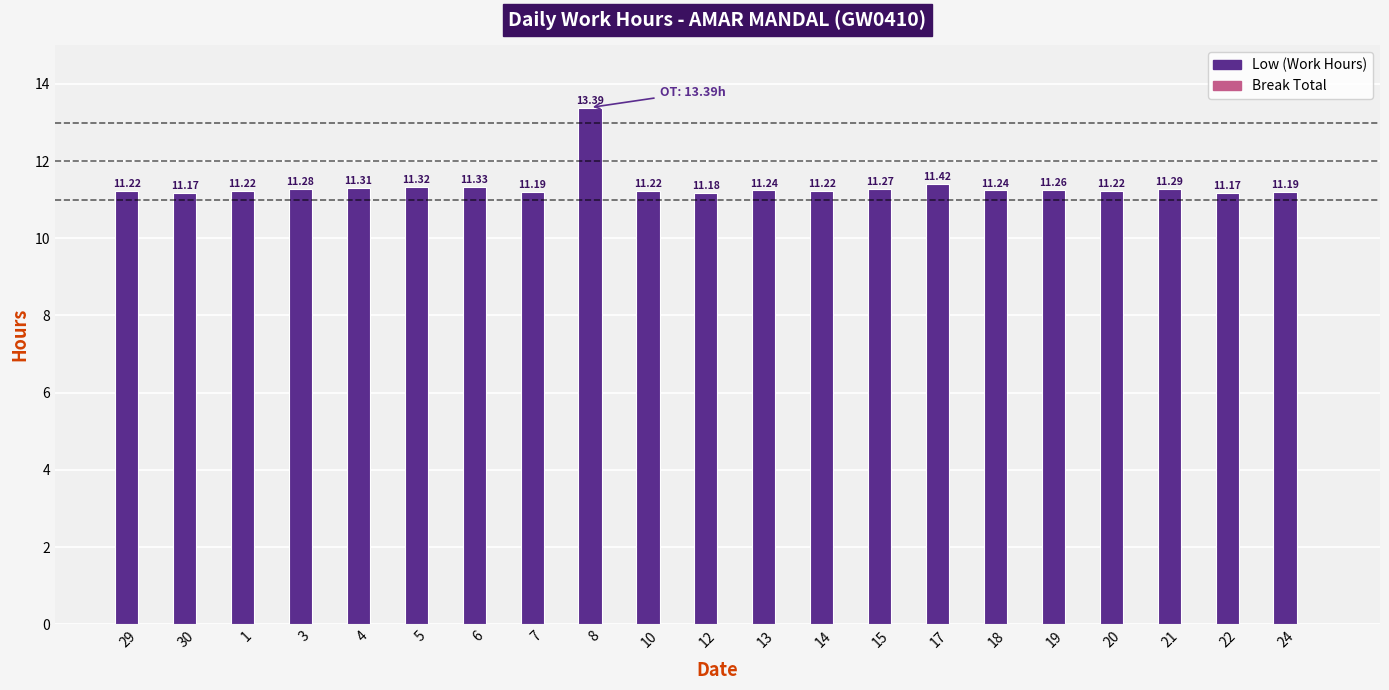

What is the difference between the maximum and second lowest values?

2.2